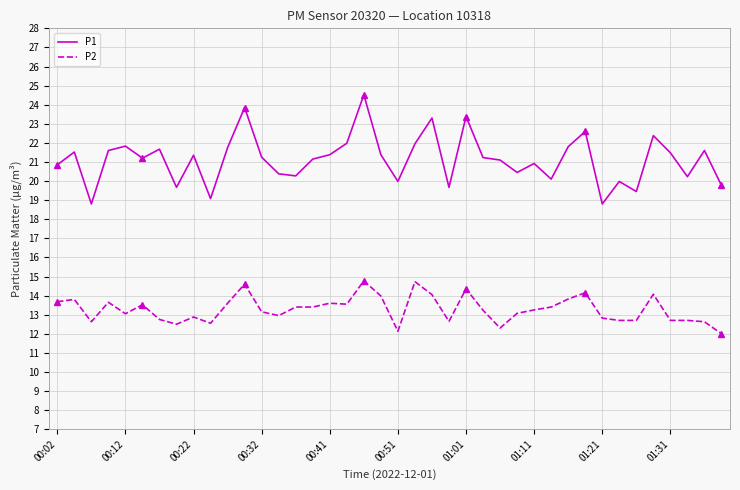

What is the difference between the maximum and minimum values in the P2 series?

2.8